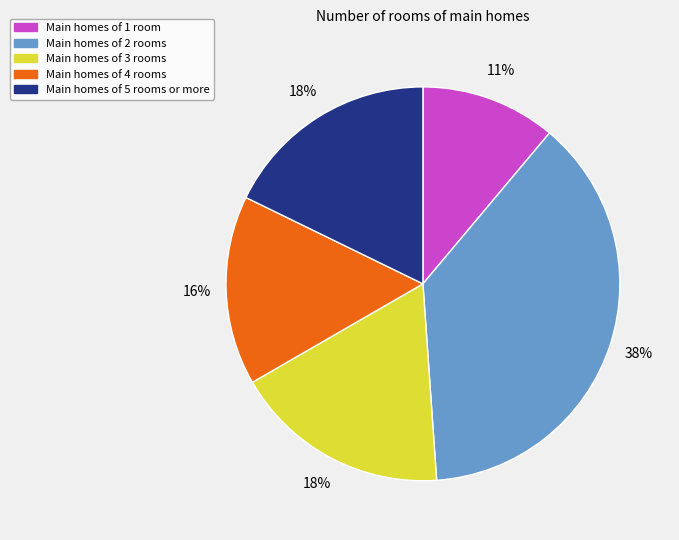

Does any single category account for the majority?

No